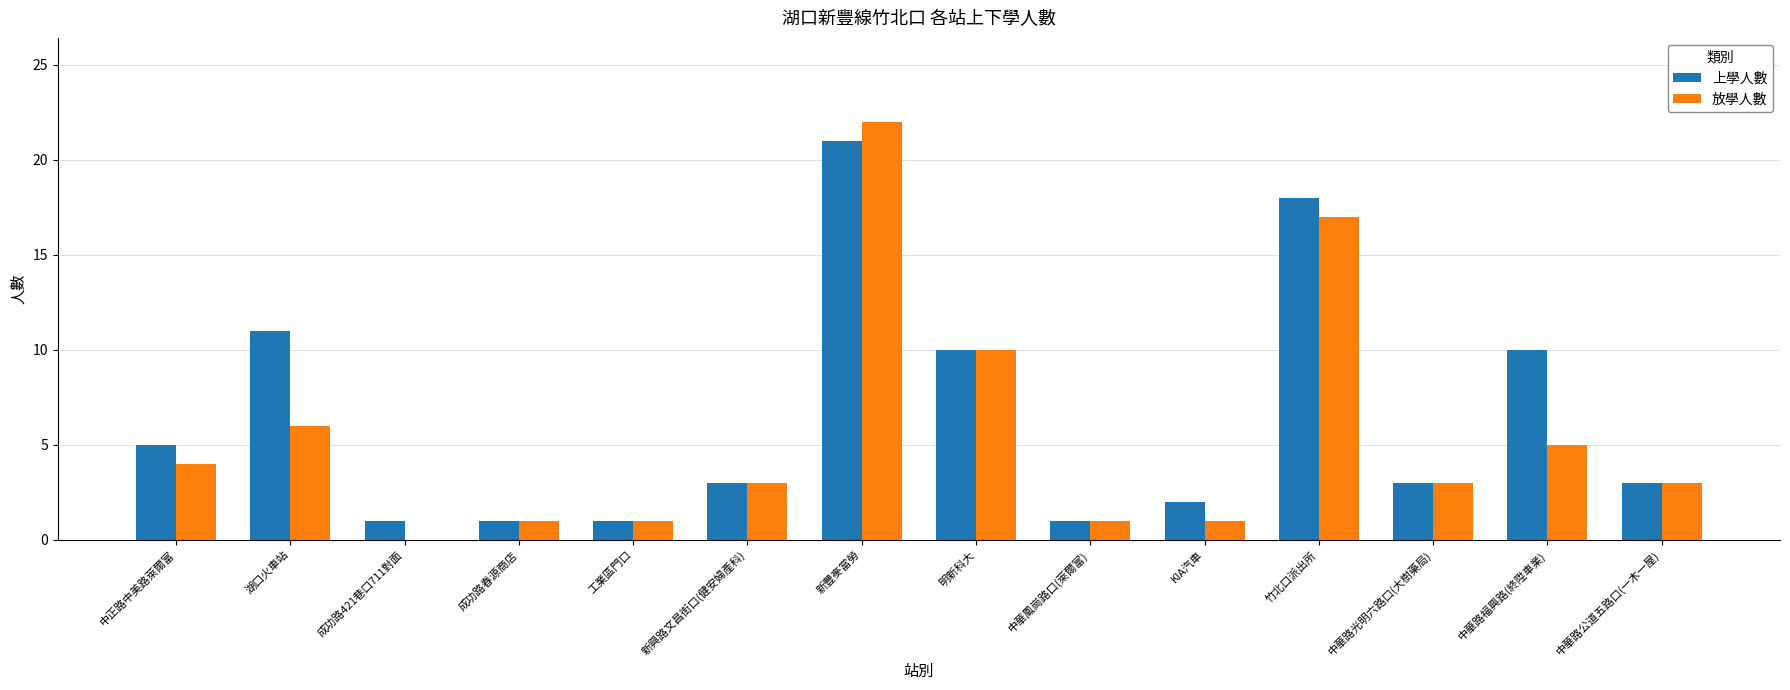

Between 新豐麥當勞 and 中華路公道五路口(一木一屋), which series saw the biggest shift?

放學人數